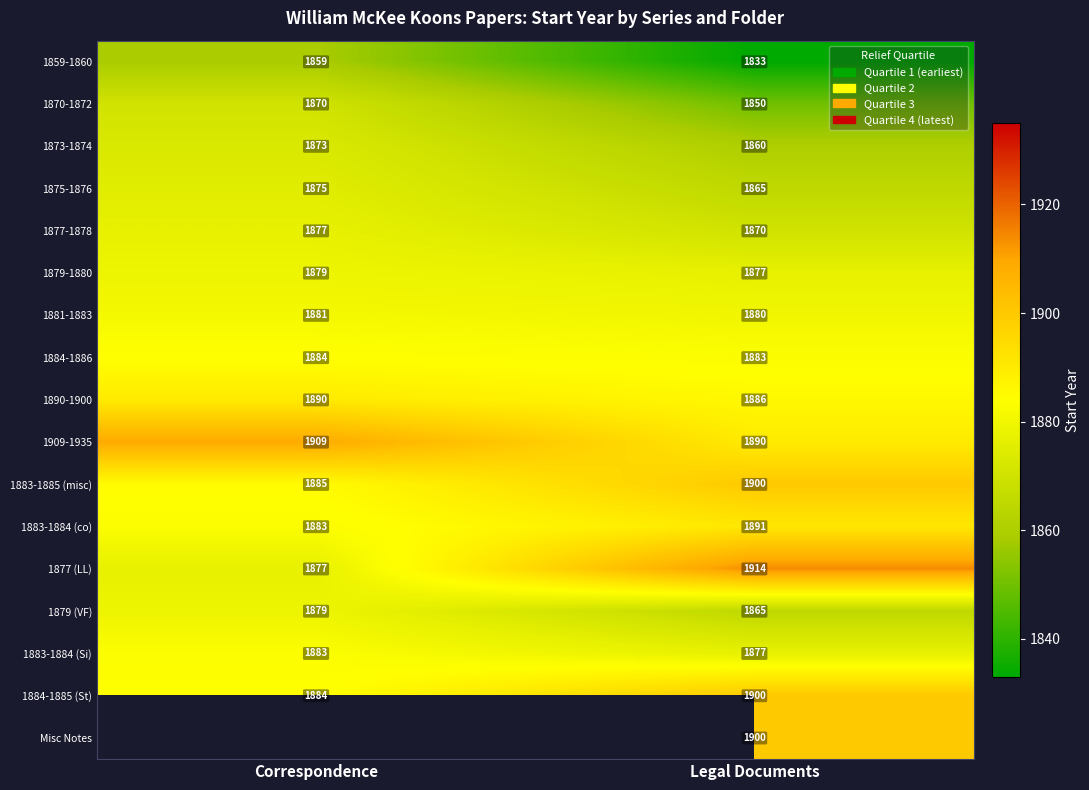

The 1909-1935 series shows 3162.8 at Legal Documents. True or false?

False